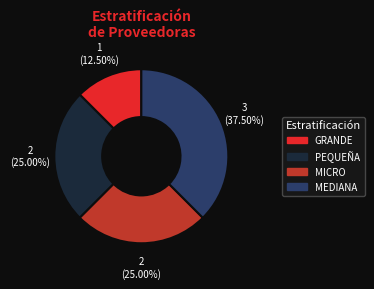

Combined, do GRANDE and MICRO account for over 50%?

No